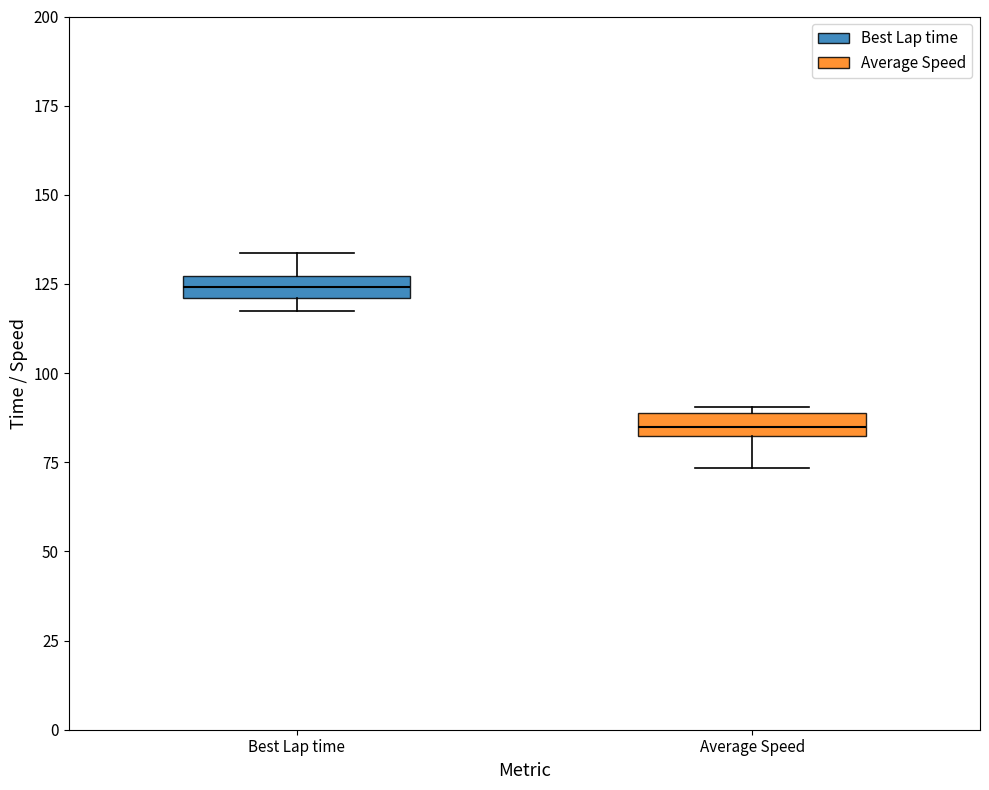

Where does the upper whisker of the box for Best Lap time end on the y-axis? The values are not printed on the chart, so give them approximately, as read against the axis.

135